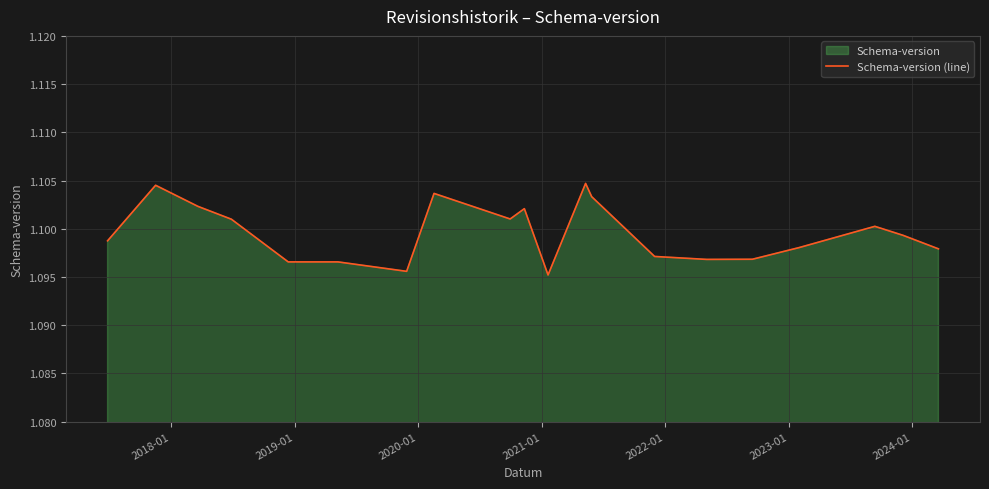

Count the values in the range 1 to 2.

20